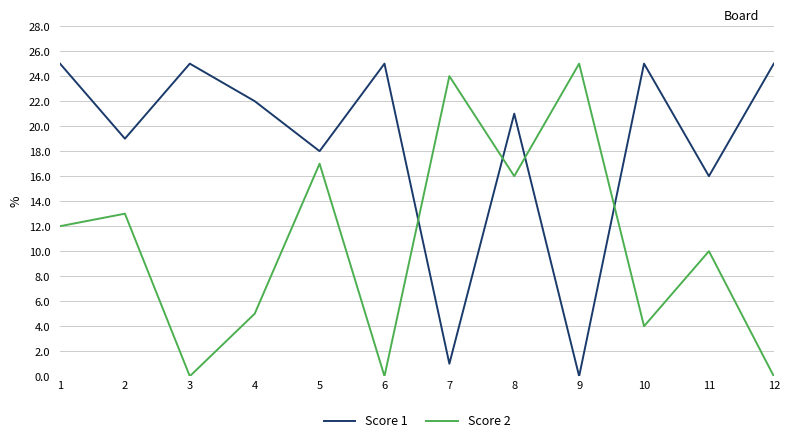

In Score 1, how many points are higher than both neighbors (excluding endpoints)?

4